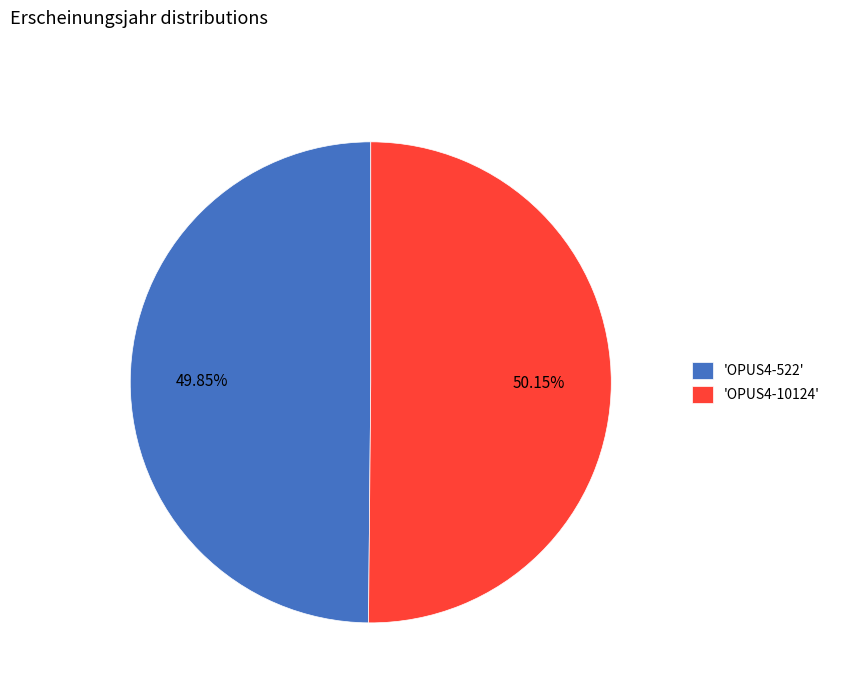

How many segments does this pie chart have?

2